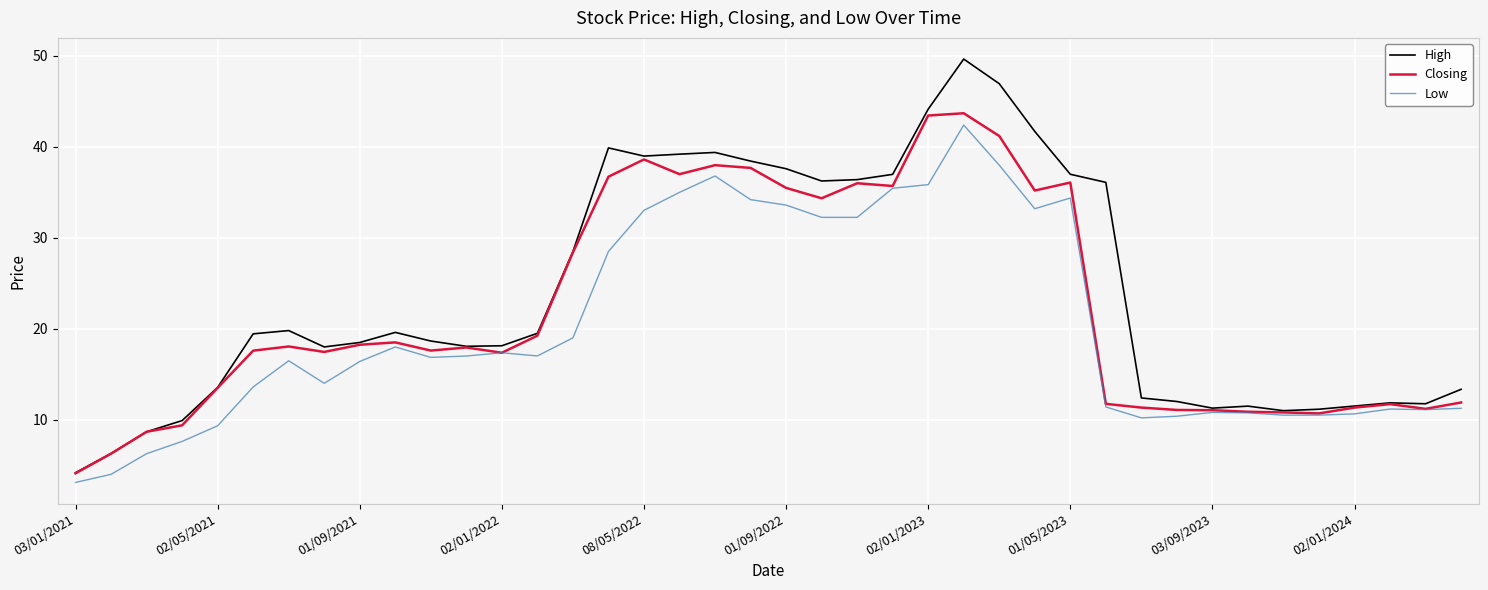

What are all the series names shown in the legend?

High, Closing, Low